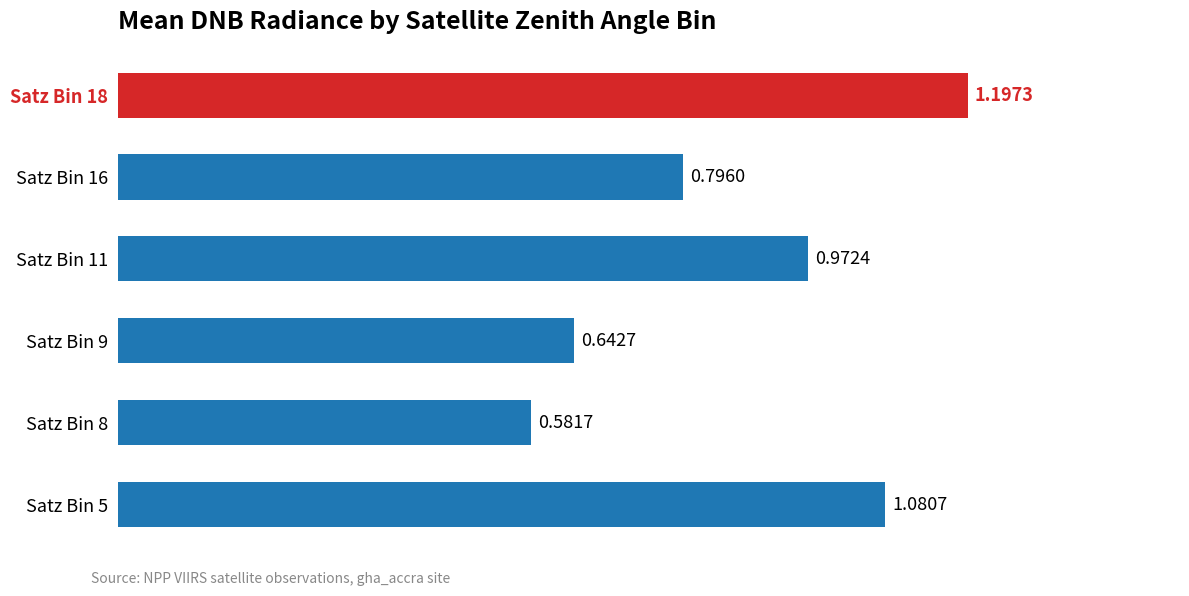

What is the change in value from Satz Bin 8 to Satz Bin 5?

+0.5